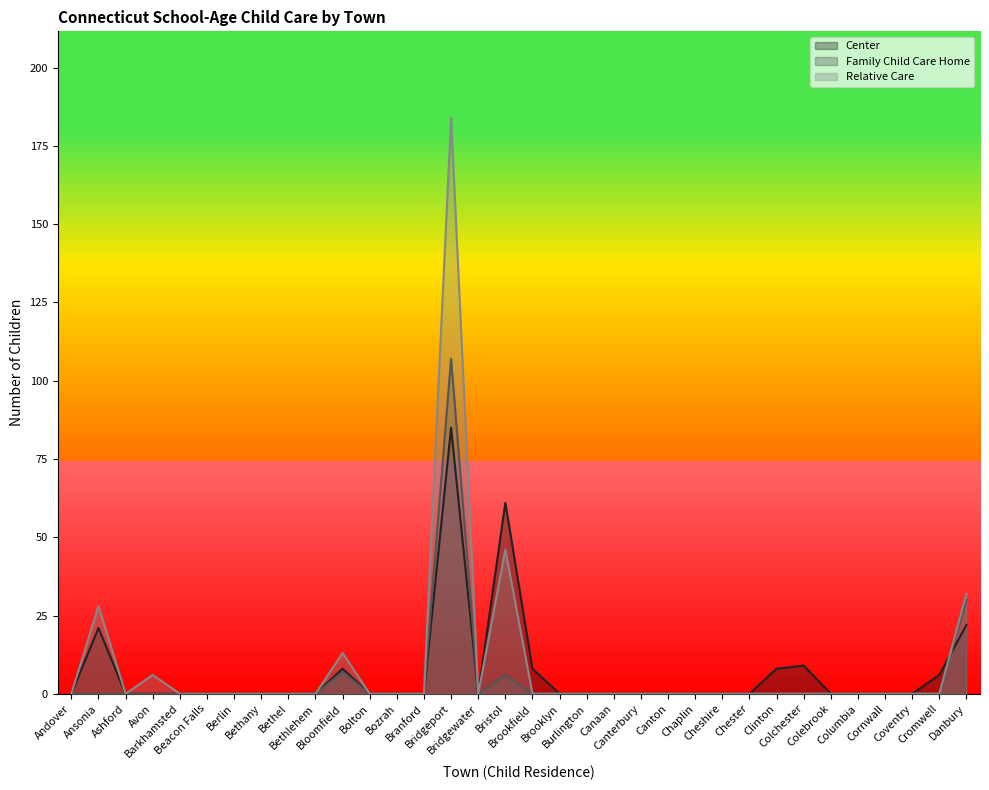

List the series in order of their peak value, lowest first.

Center, Family Child Care Home, Relative Care